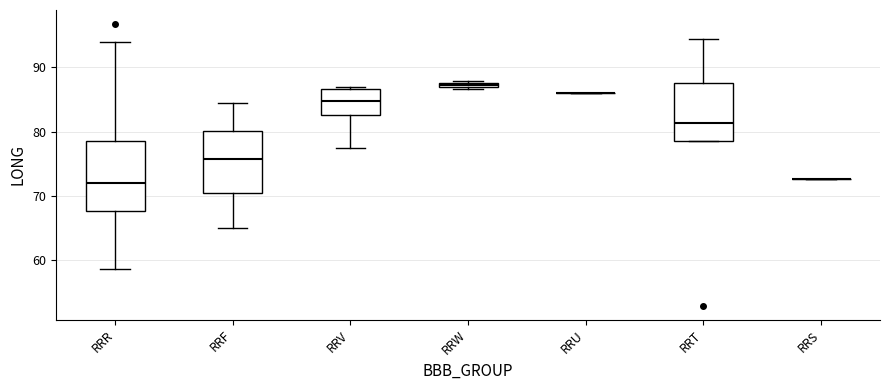

Where does the upper whisker of the box for RRT end on the y-axis? The values are not printed on the chart, so give them approximately, as read against the axis.

94